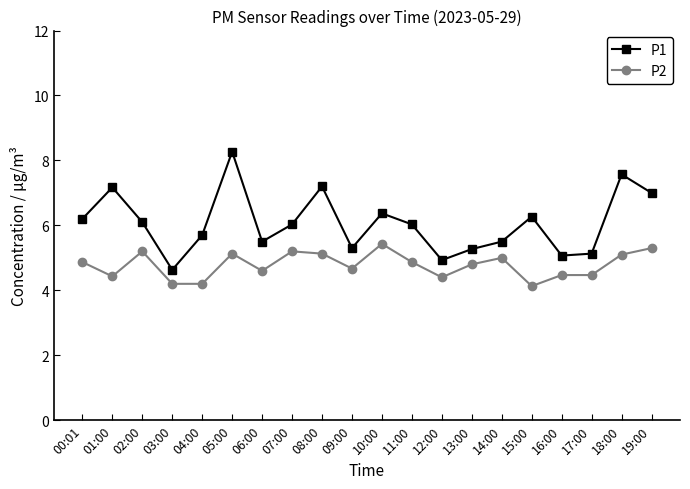

What is the difference between the P2 values at 02:00 and 00:01?

0.3